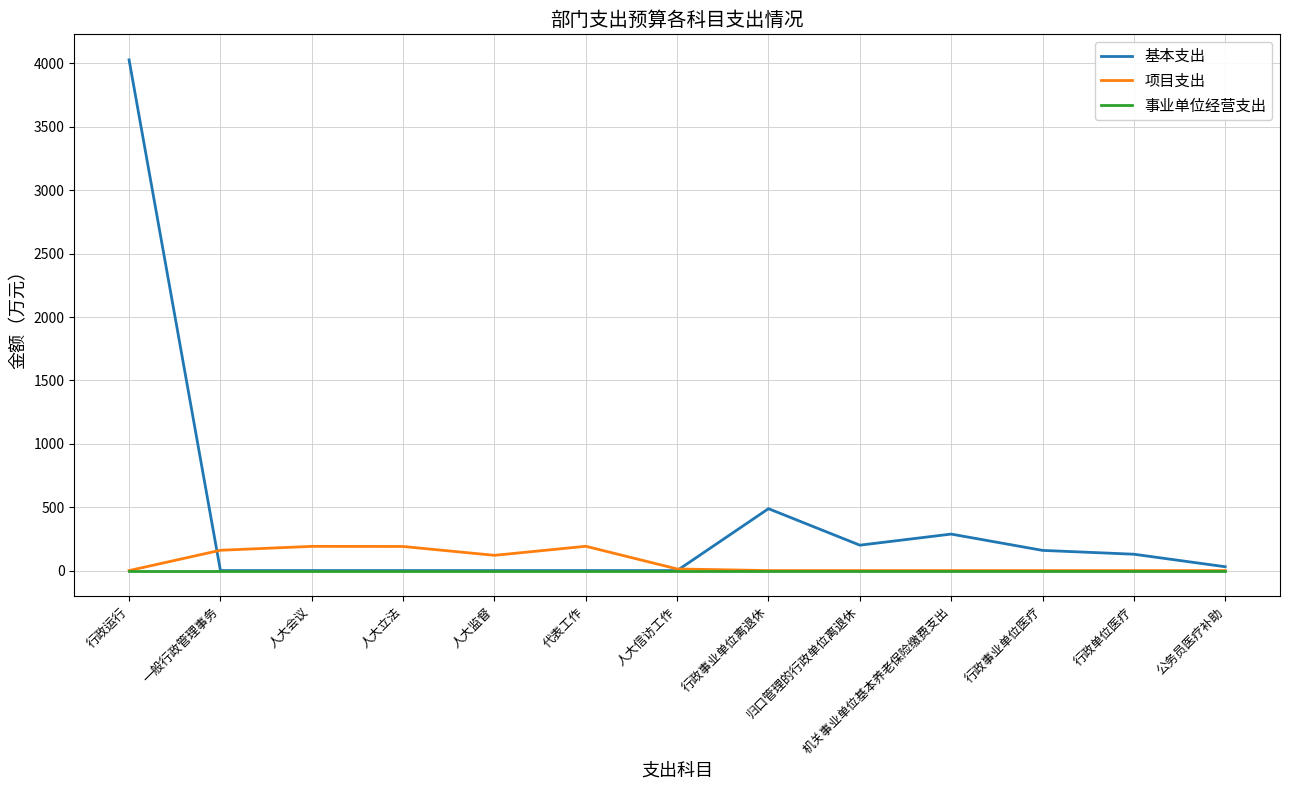

Which series has the largest total across all categories?

基本支出